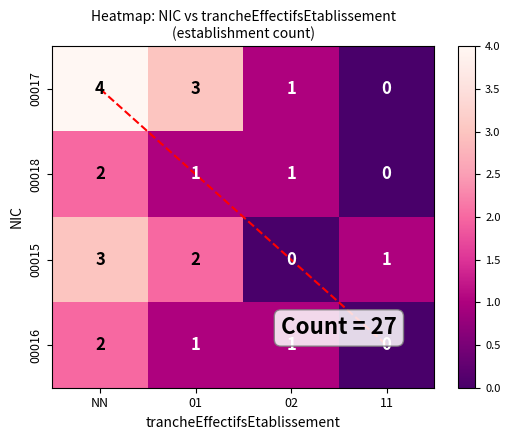

Which series changed the most between NN and 11?

00017